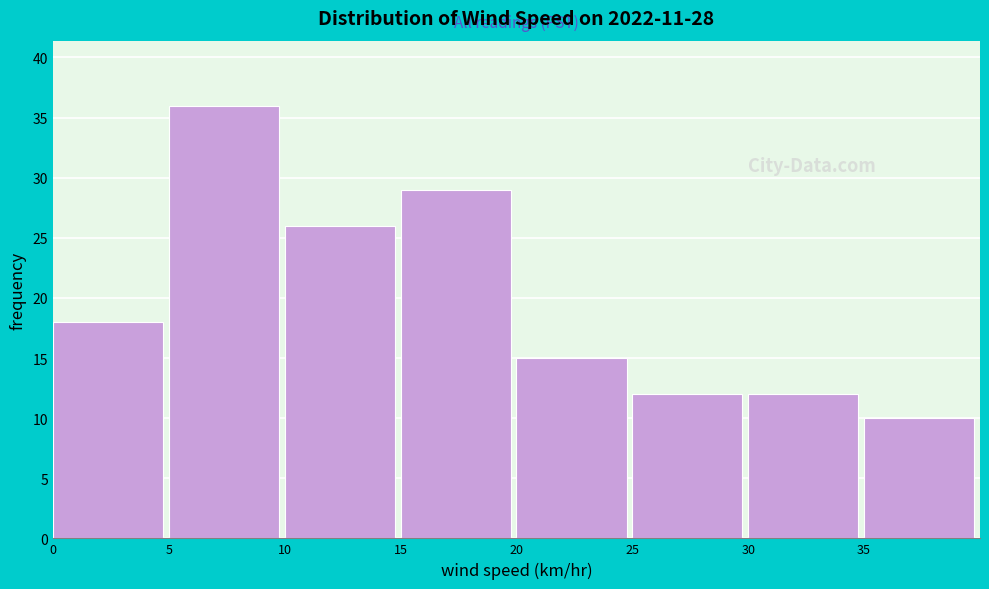

Reading left to right, list every bar in this chart as the range it spans on the x-axis followed by its height. The values are not printed on the chart, so give them approximately, as read against the axis.

0 to 5: 18
5 to 10: 36
10 to 15: 26
15 to 20: 29
20 to 25: 15
25 to 30: 12
30 to 35: 12
35 to 40: 10